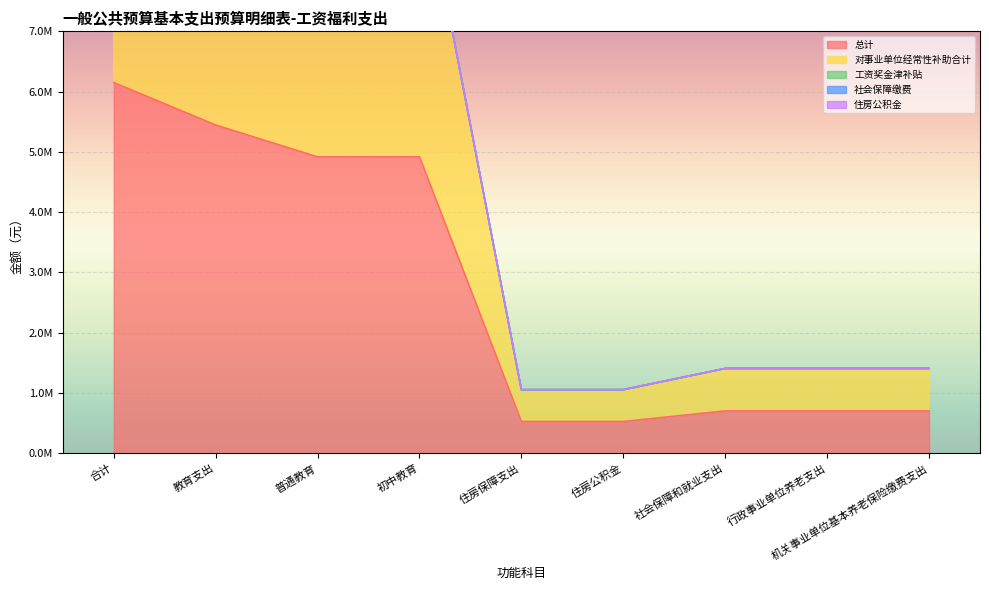

At which category does the chart reach its minimum across all series?

合计